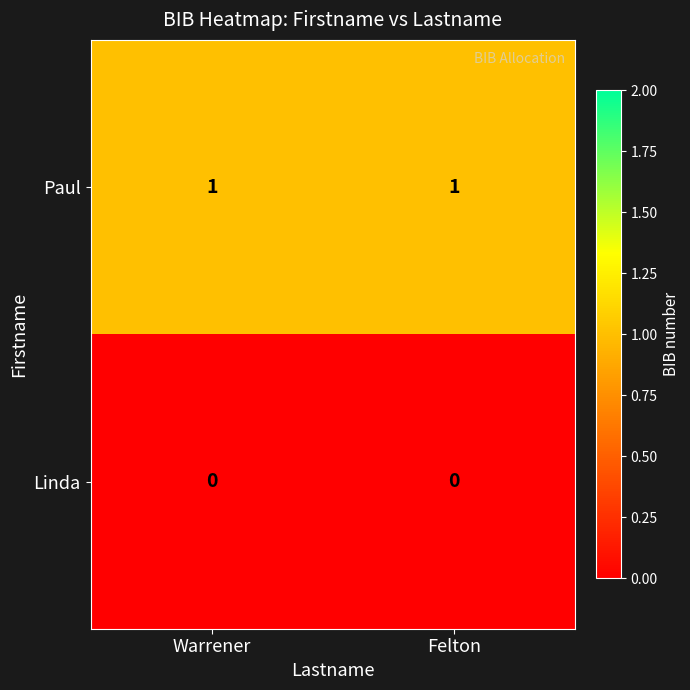

List the series in order of their overall mean, lowest first.

Linda, Paul